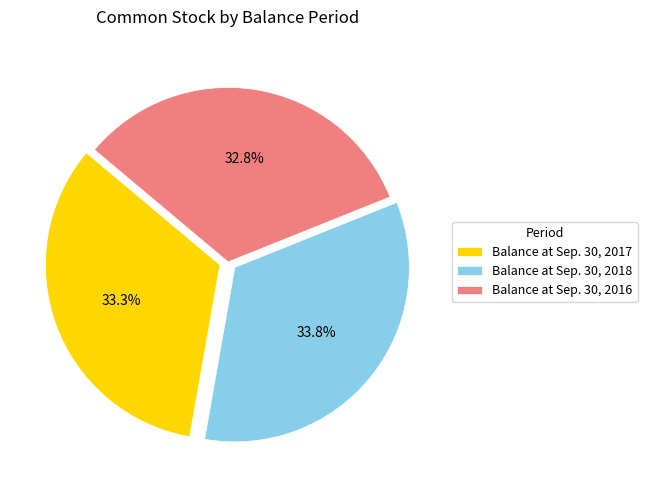

Rank the categories by value from lowest to highest.

Balance at Sep. 30, 2016, Balance at Sep. 30, 2017, Balance at Sep. 30, 2018